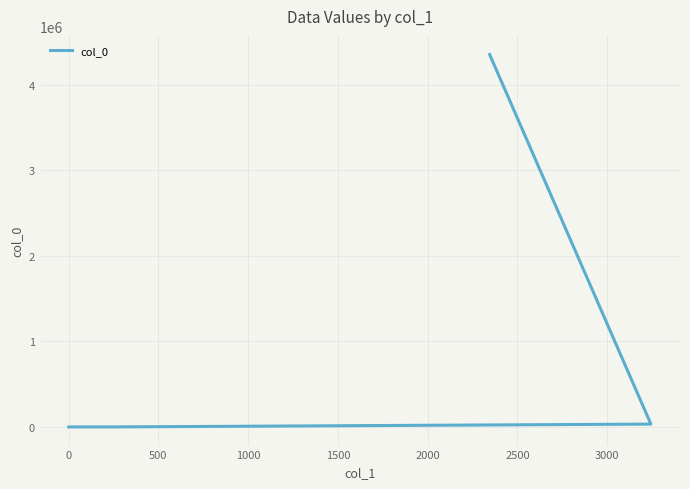

The chart shows a value of 155.2 at 1000. True or false?

False